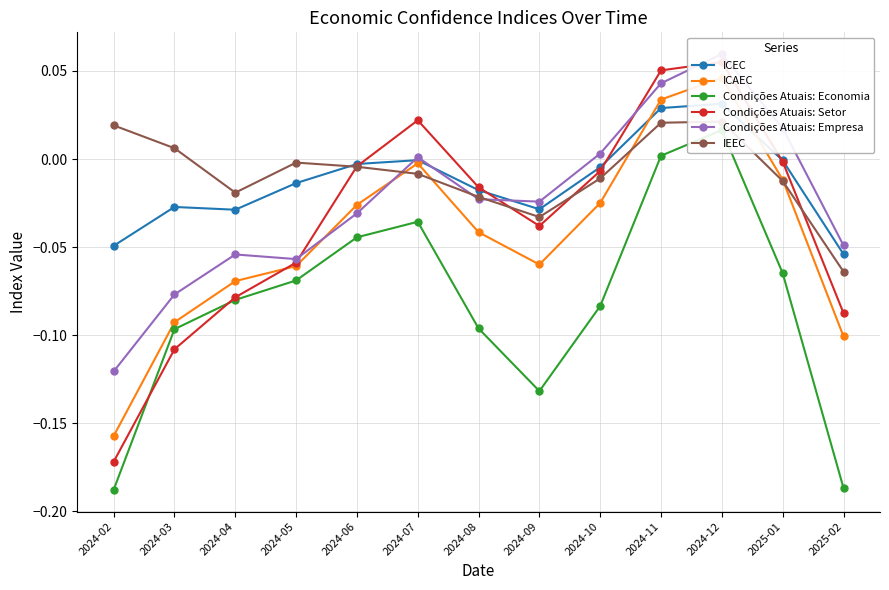

True or false: ICAEC has more than 2 points higher than both neighbors.

False